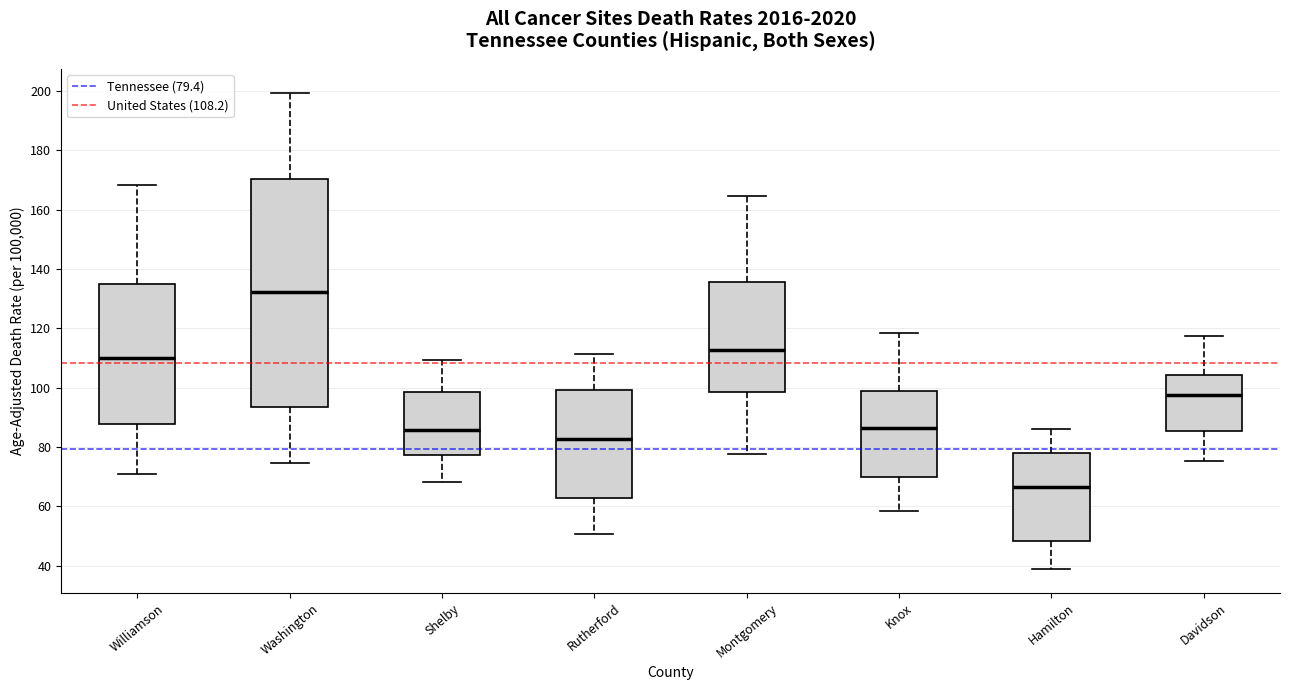

Where does the upper whisker of the box for Montgomery end on the y-axis? The values are not printed on the chart, so give them approximately, as read against the axis.

164